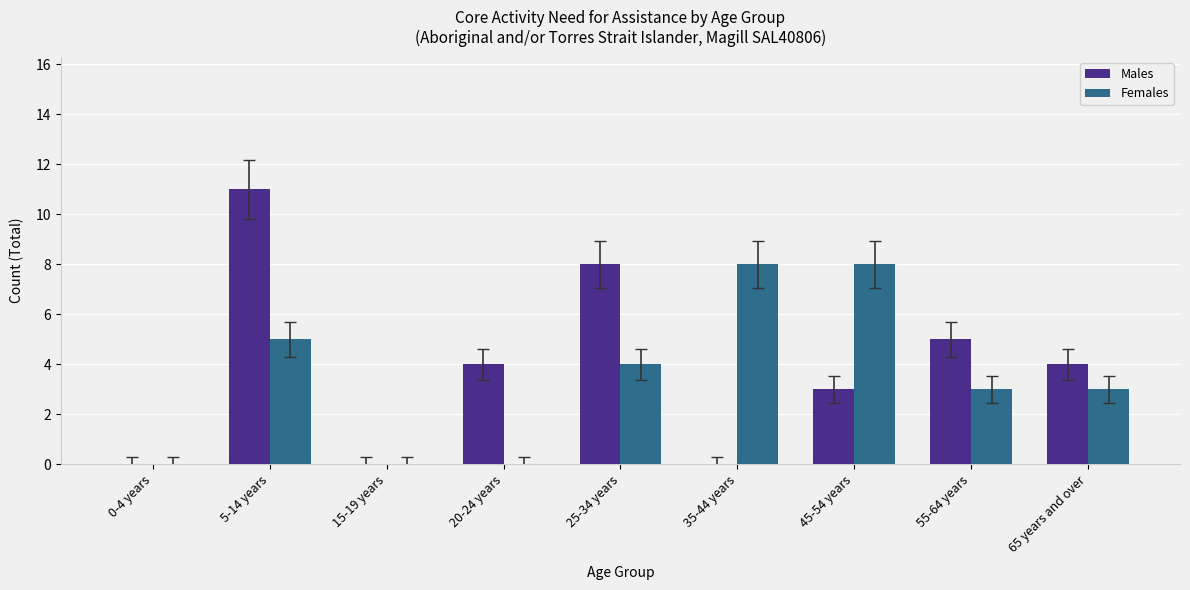

Reading left to right, what are all the values shown in this chart?

Males: 0	11	0	4	8	0	3	5	4
Females: 0	5	0	0	4	8	8	3	3